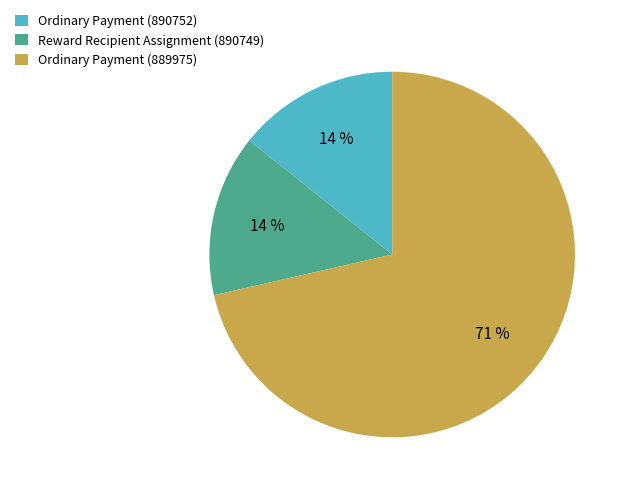

How many segments does this pie chart have?

3